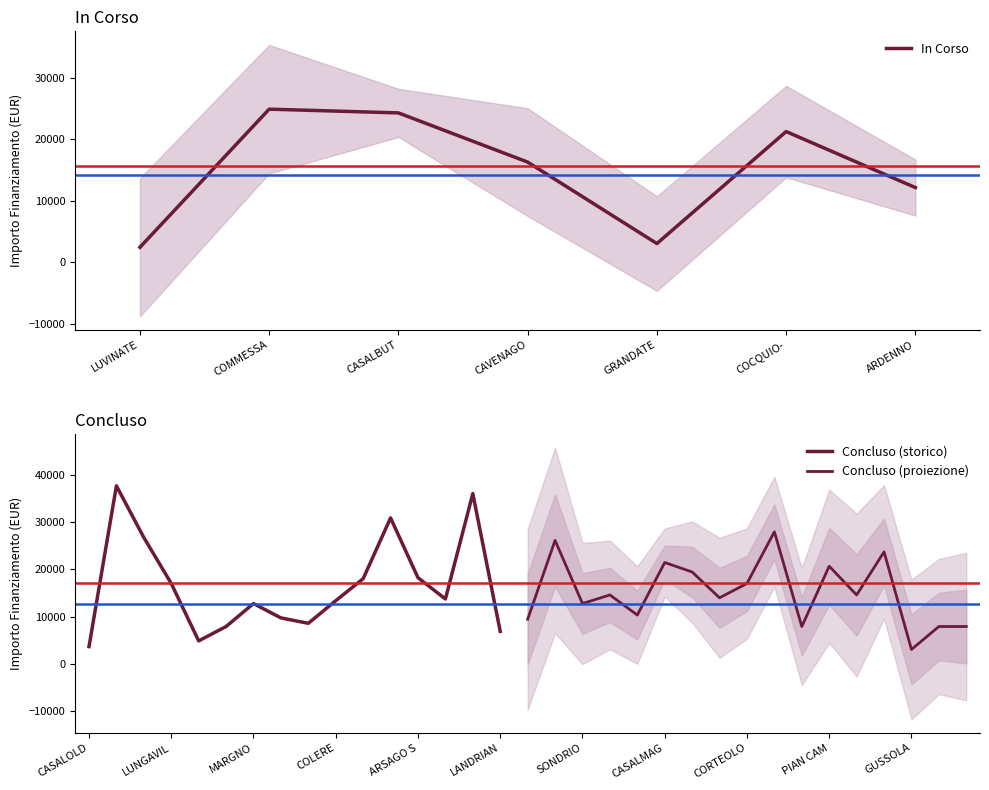

Is it true that the value at LUVINATE is 3690?

False